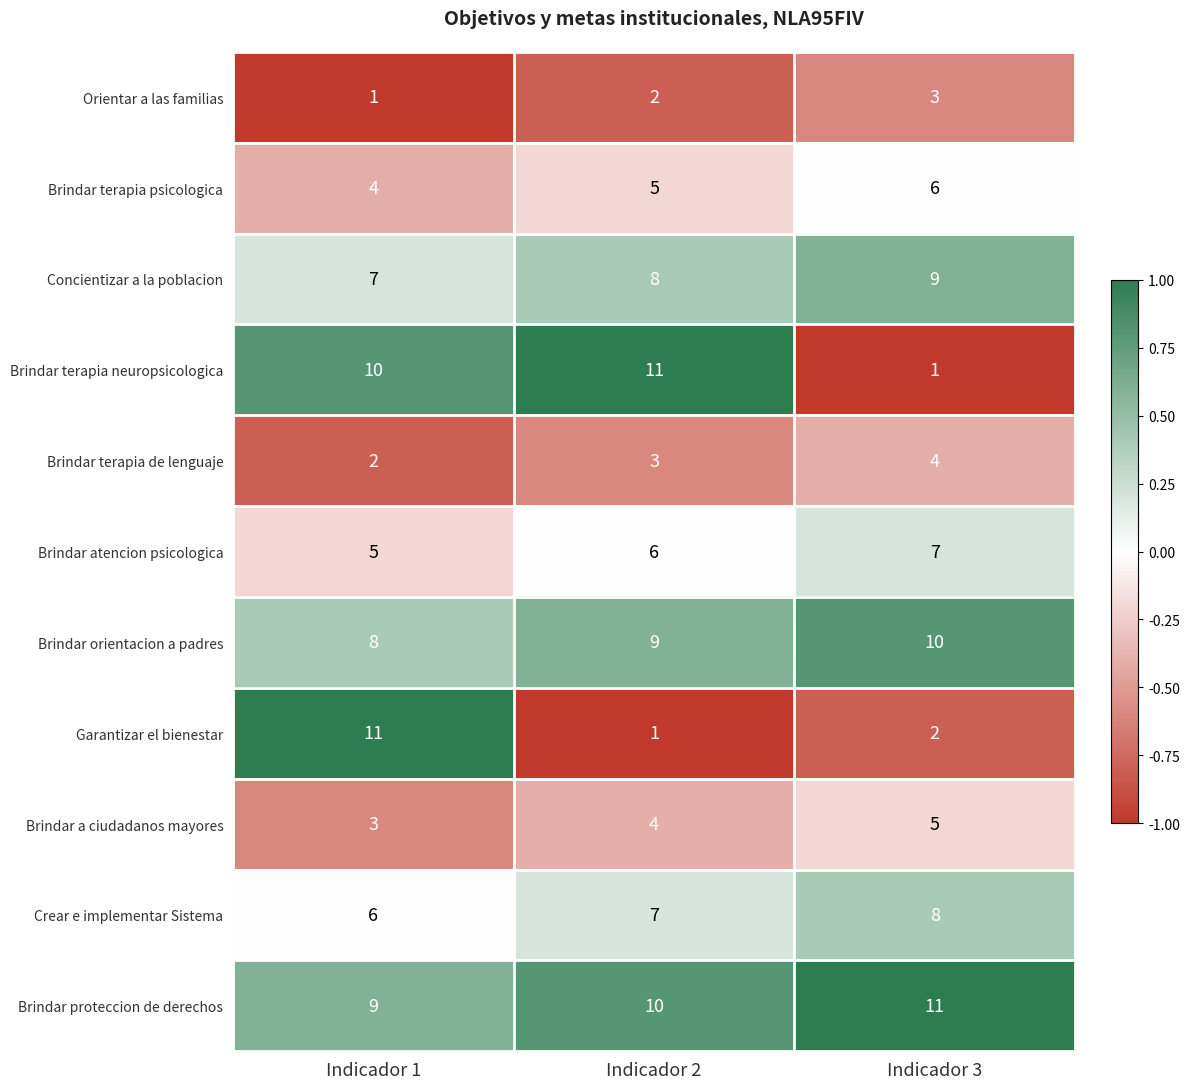

Rank the categories by Crear e implementar Sistema value from lowest to highest.

Indicador 1, Indicador 2, Indicador 3